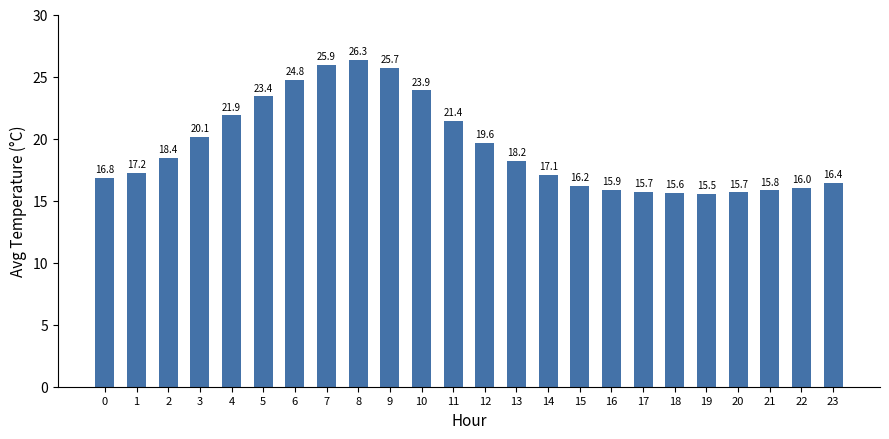

What is the value of the 2nd bar from the left?

17.2